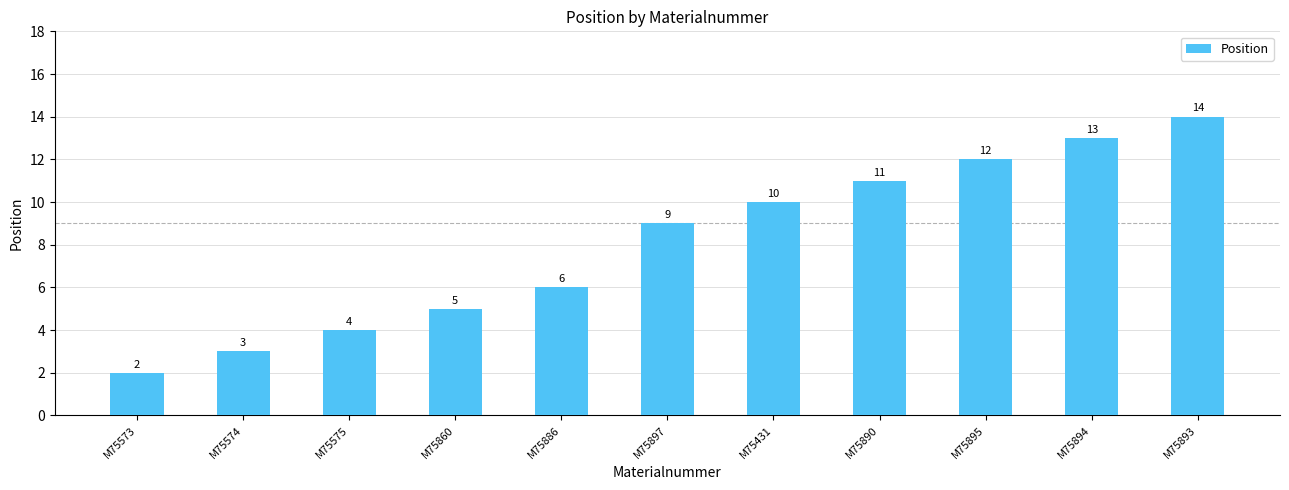

What position from the left is M75431?

7